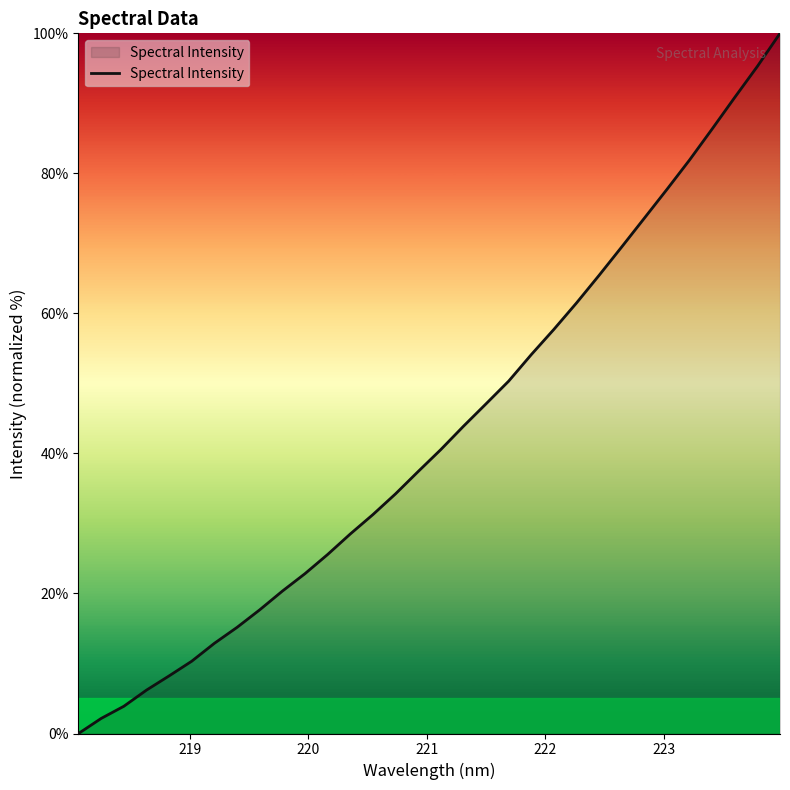

What is the maximum value shown in the chart?

100.0